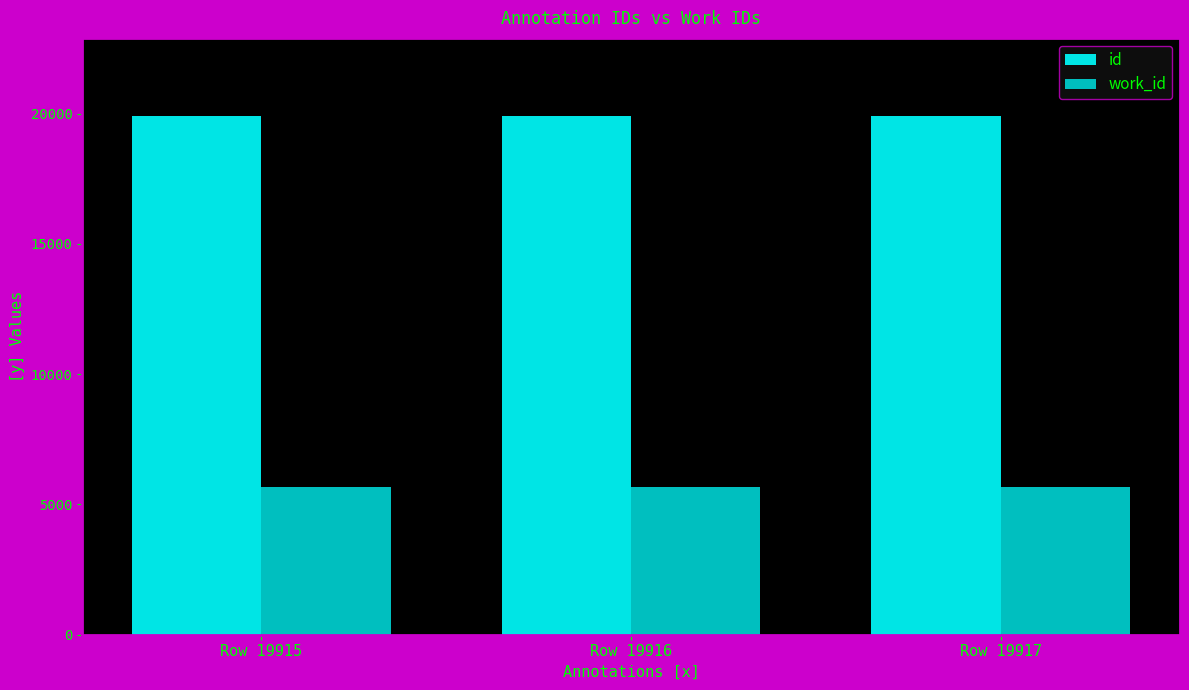

The value of id at Row 19917 is 19917. True or false?

True